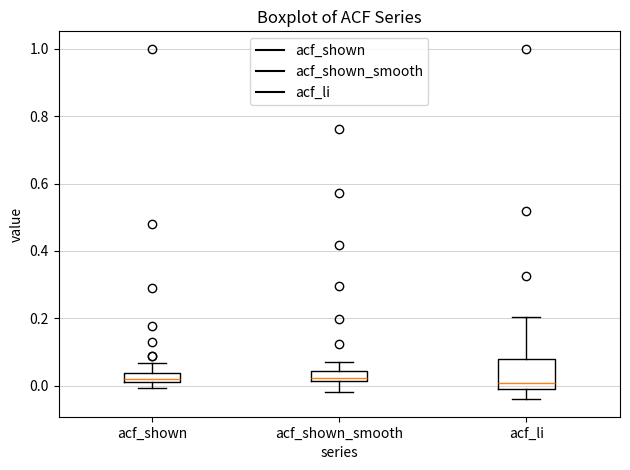

Which box is the tallest, from its lower edge to its upper edge?

acf_li